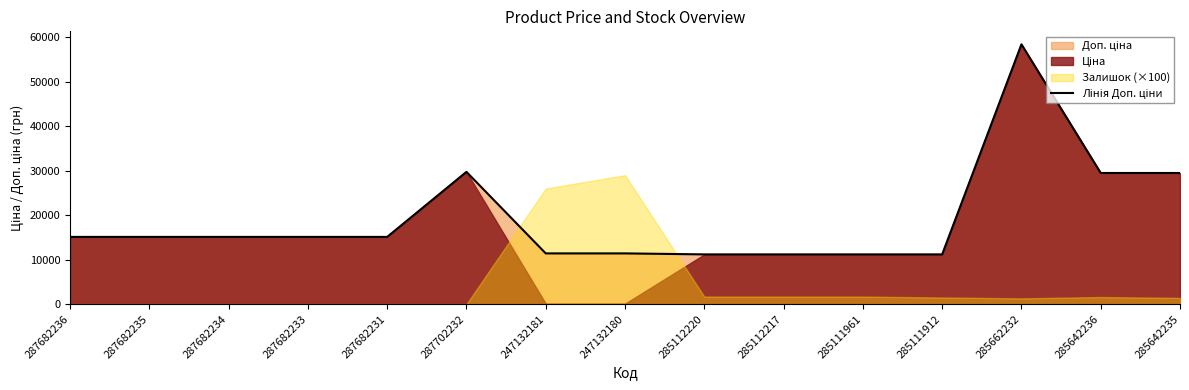

How many data points are less than 15120?

6